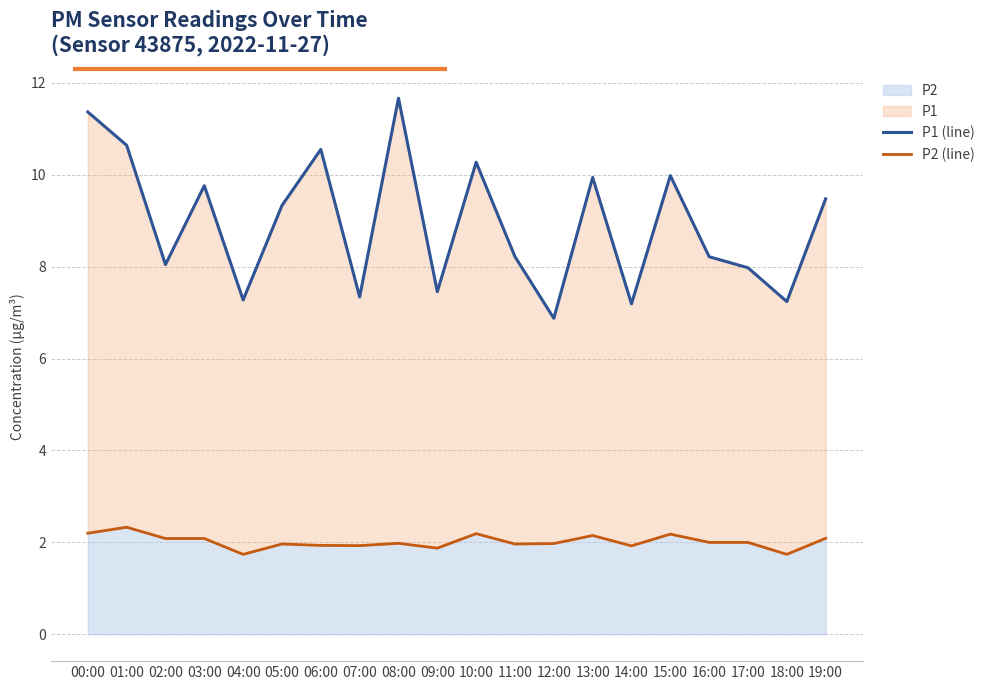

Rank the series by their maximum value, from lowest to highest.

P2 (line), P1 (line)